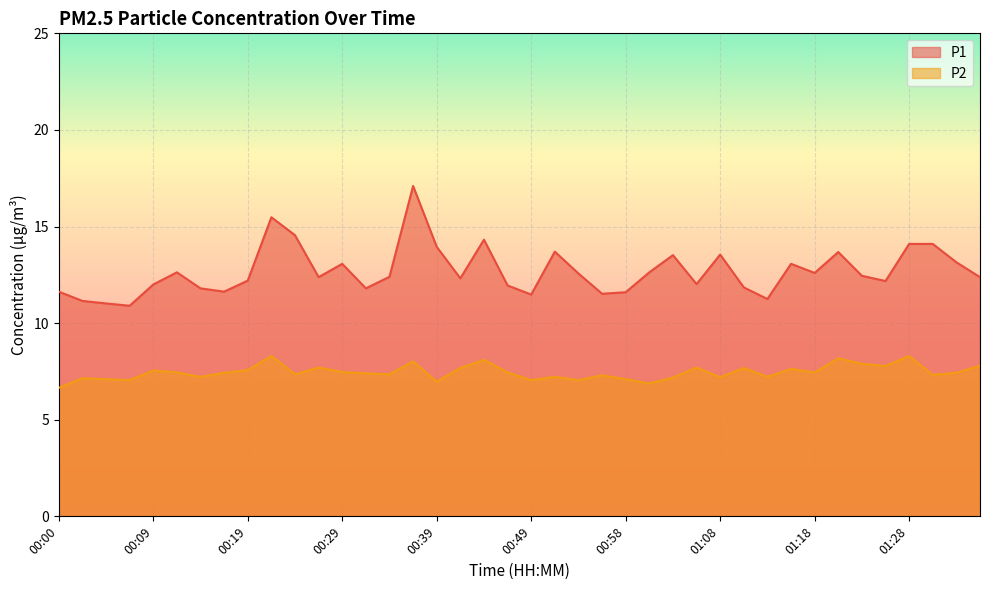

Between 01:13 and 00:00, which is larger?

00:00